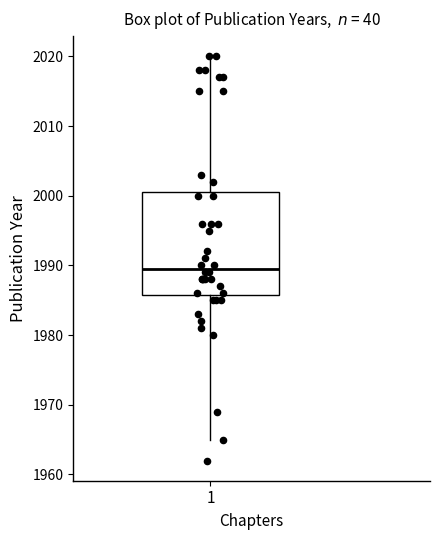

Transcribe this box plot: give where the median line is, the range the box spans, and where the two whiskers end, as read against the y-axis. The values are not printed on the chart, so give them approximately, as read against the axis.

median 1990, box 1986 to 2001, whiskers 1965 to 2020